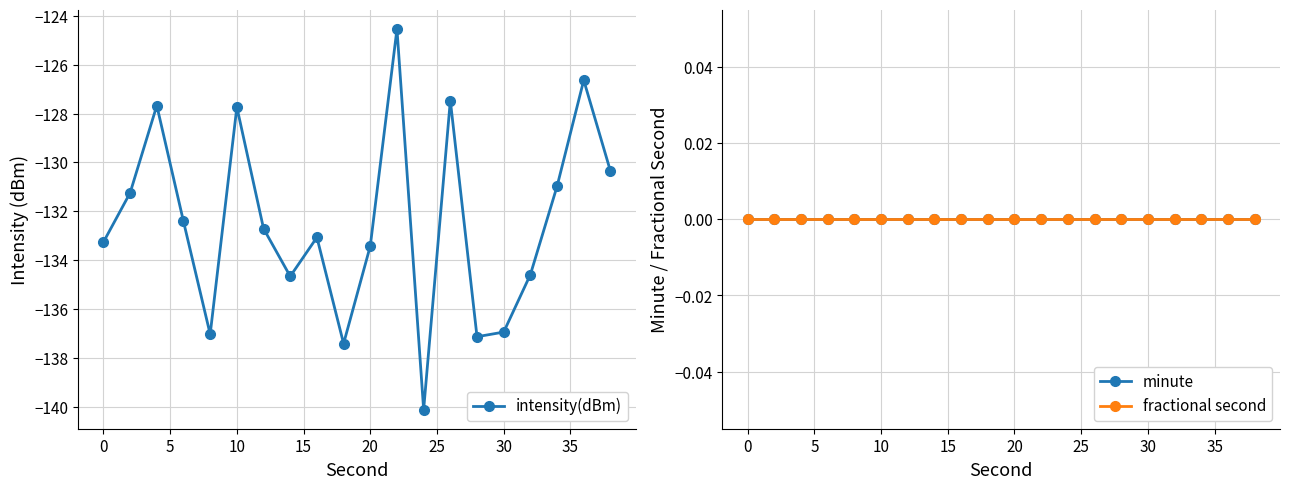

Count the number of categories in the chart.

20